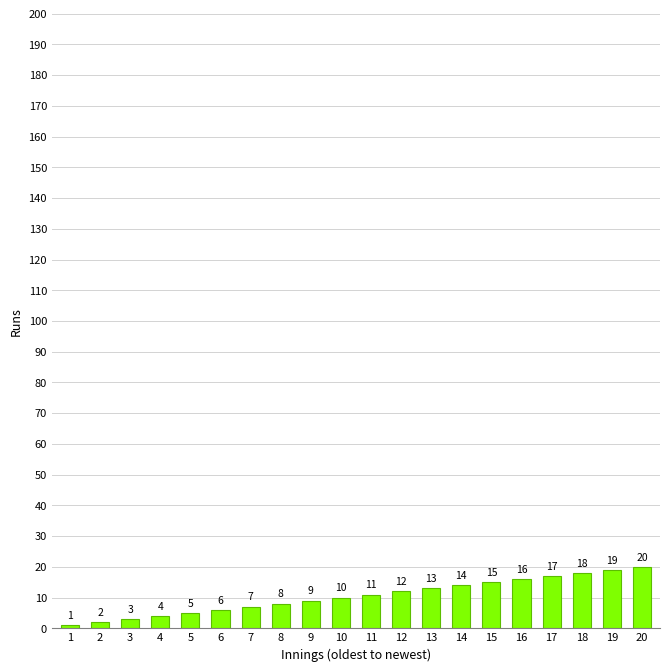

Reading left to right, list all the values displayed in this chart.

1	2	3	4	5	6	7	8	9	10	11	12	13	14	15	16	17	18	19	20